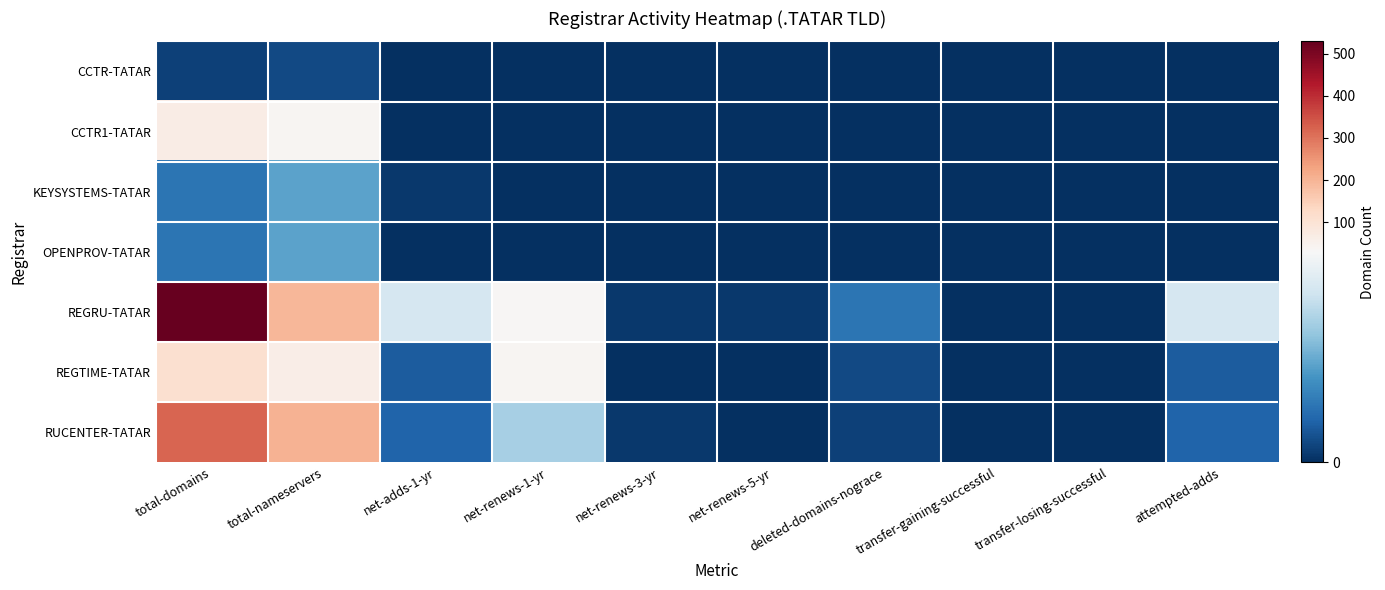

Count the number of data series in this chart.

7